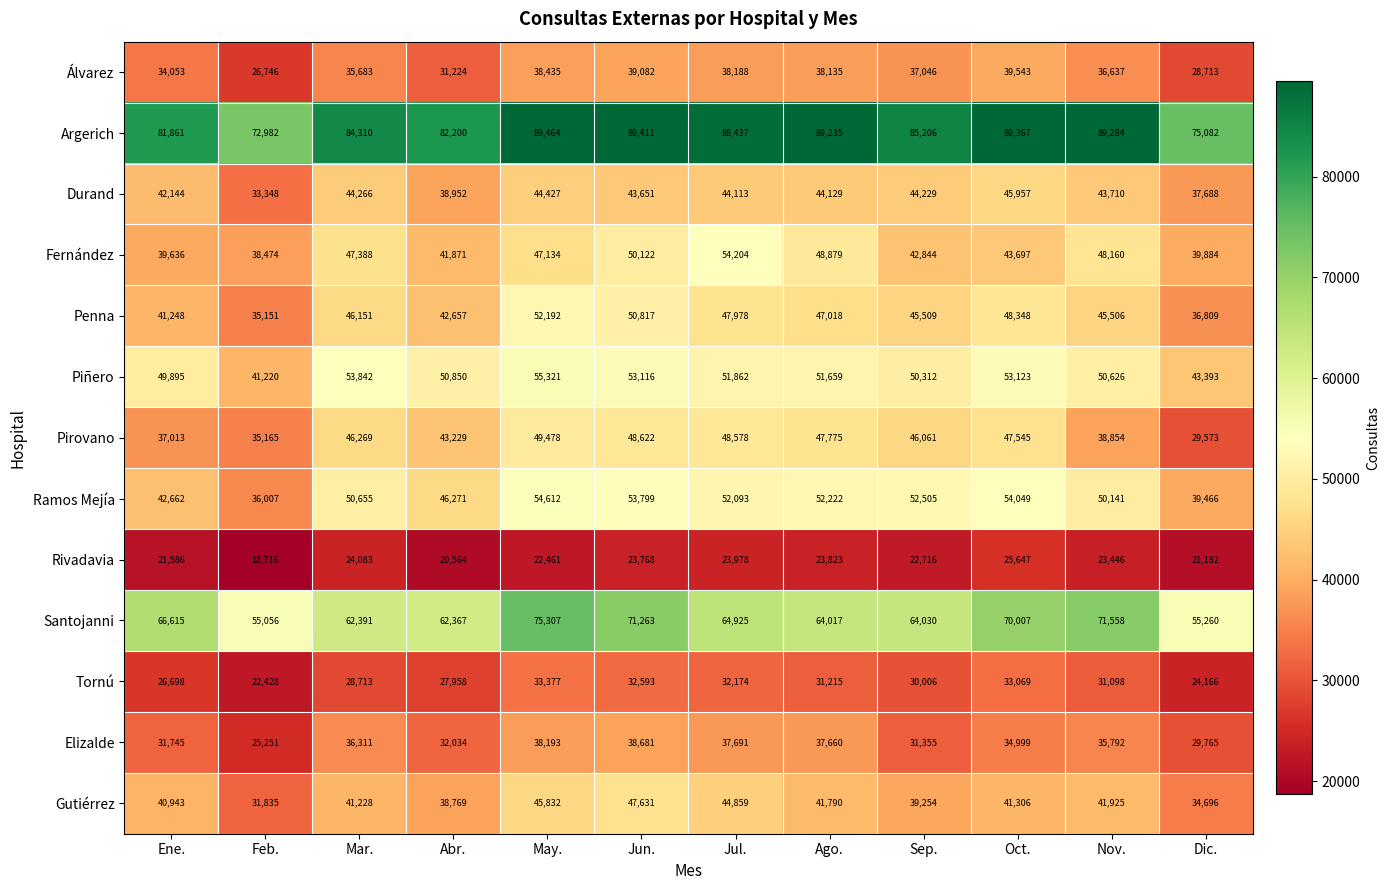

At which label does Tornú first exceed 31098?

May.